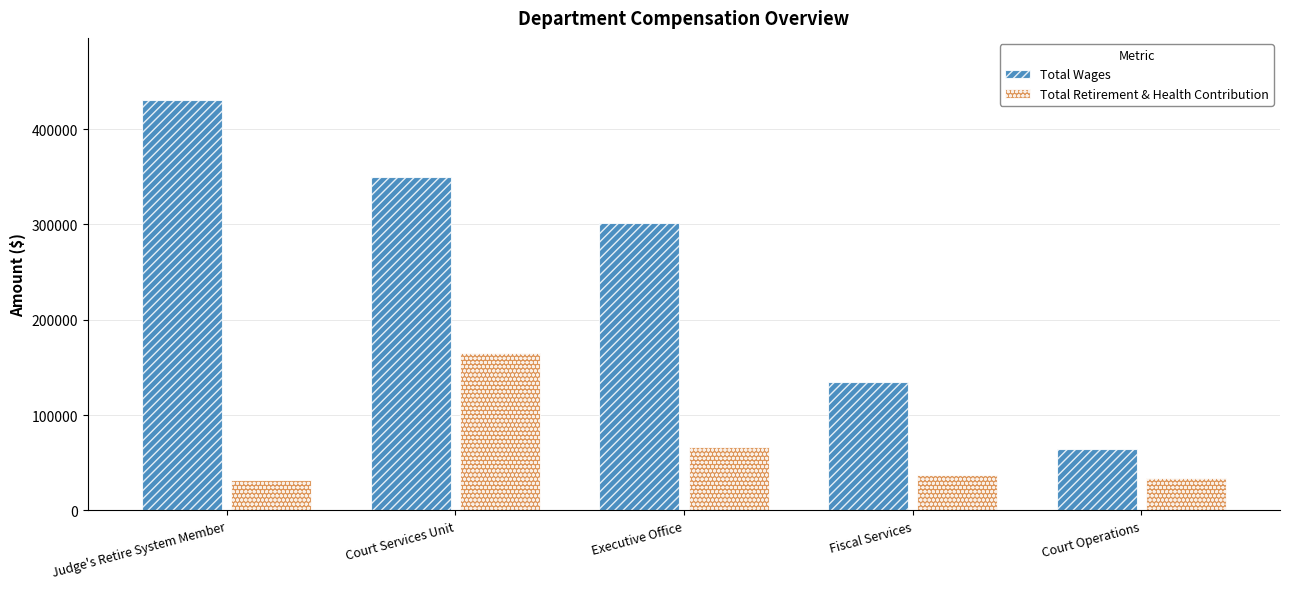

Is it true that Total Retirement & Health Contribution equals 33479 at Court Operations?

True